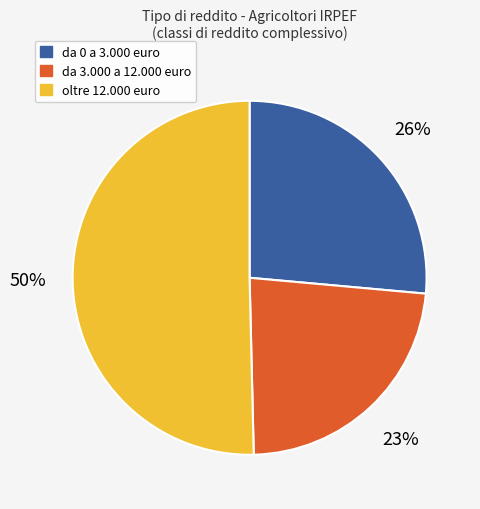

To the nearest percent, what is the average slice percentage?

33%